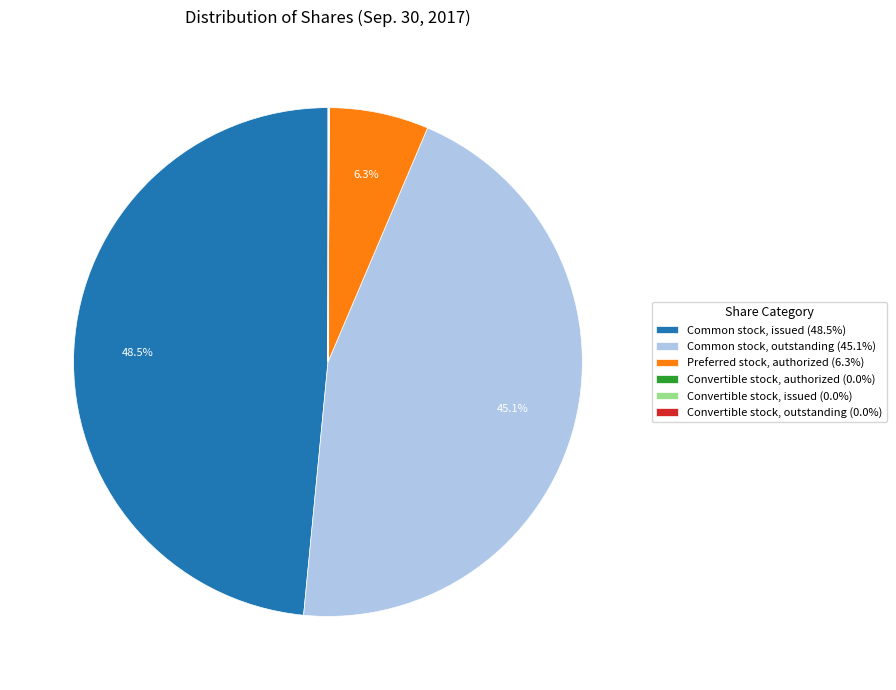

Is there a majority slice in this chart?

No